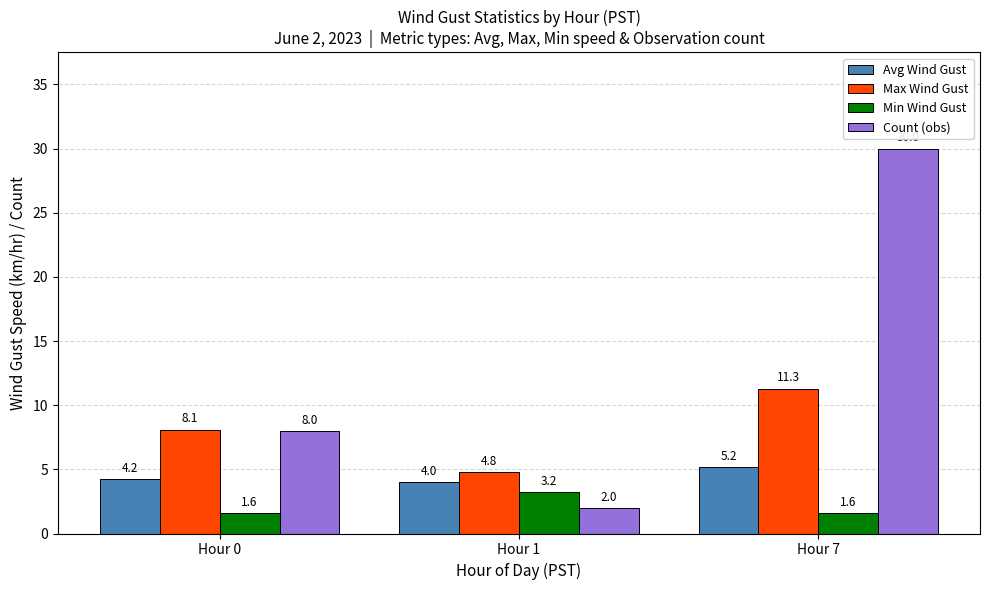

Reading right to left, list all the values displayed in this chart.

Avg Wind Gust: 5.2	4.0	4.2
Max Wind Gust: 11.3	4.8	8.1
Min Wind Gust: 1.6	3.2	1.6
Count (obs): 30.0	2.0	8.0